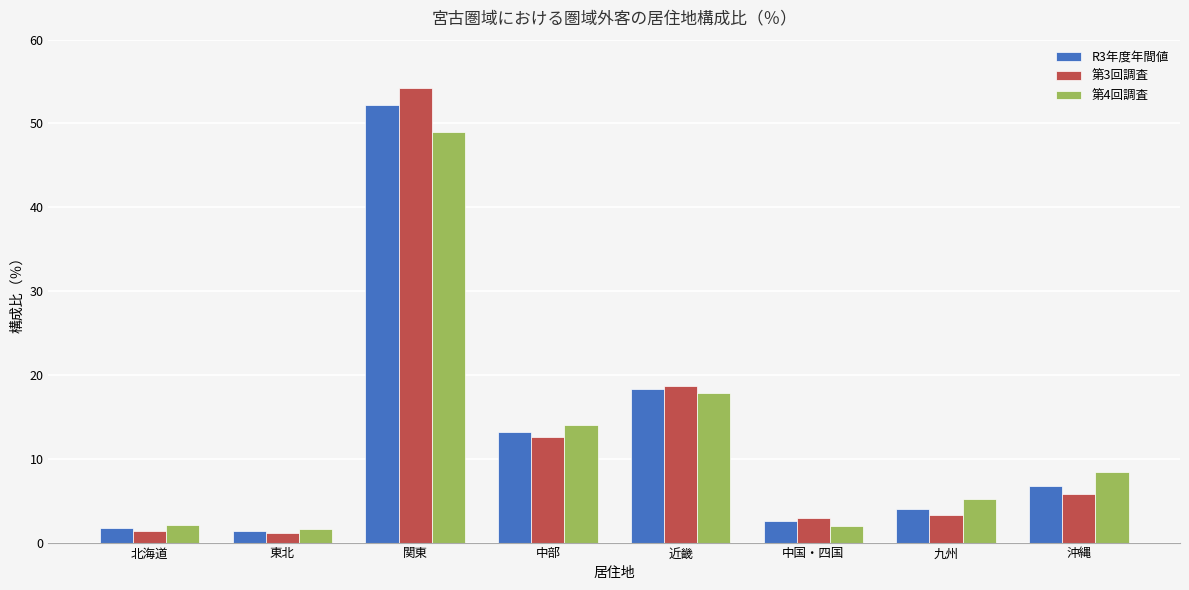

What is the spread (max minus min) of values at 北海道?

0.7